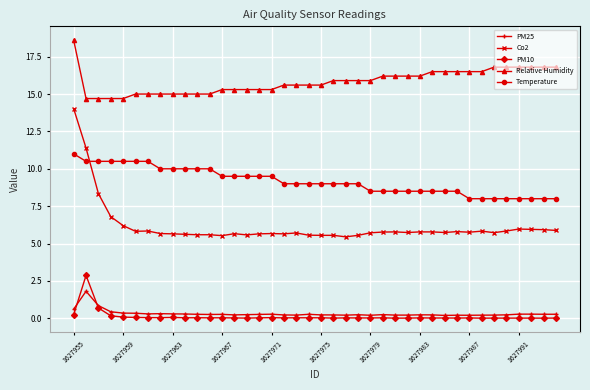

True or false: PM25 has more than 0 interior local peaks.

True